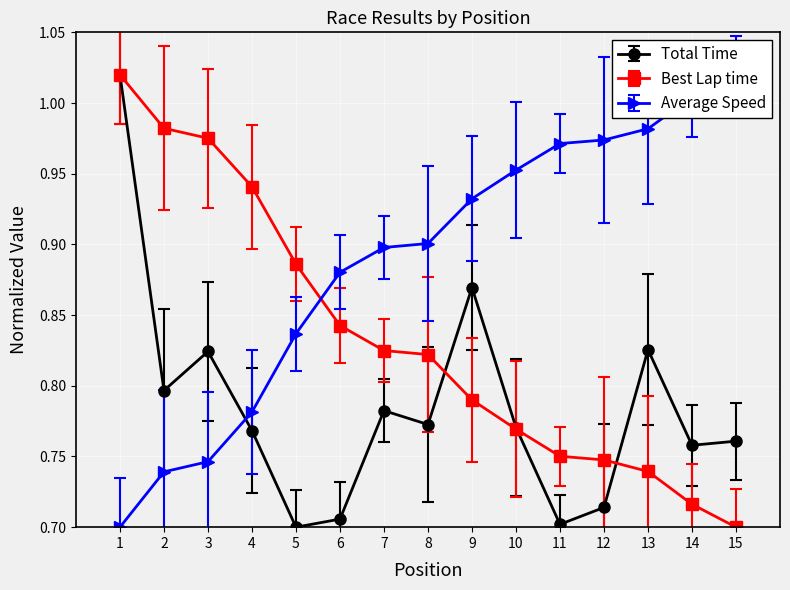

At which category is the sum across all series the highest?

1